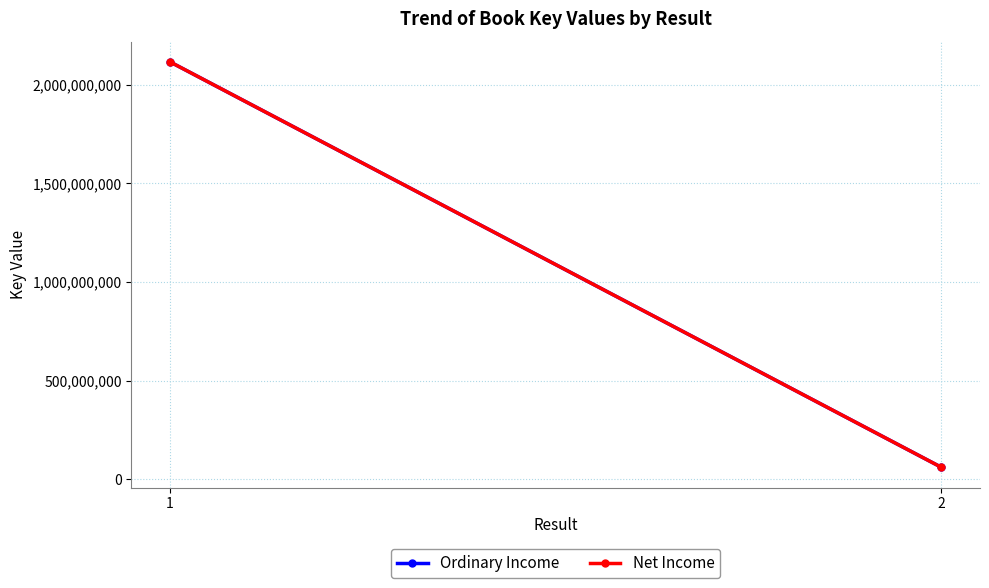

Between 1 and 2, which series saw the biggest shift?

Ordinary Income